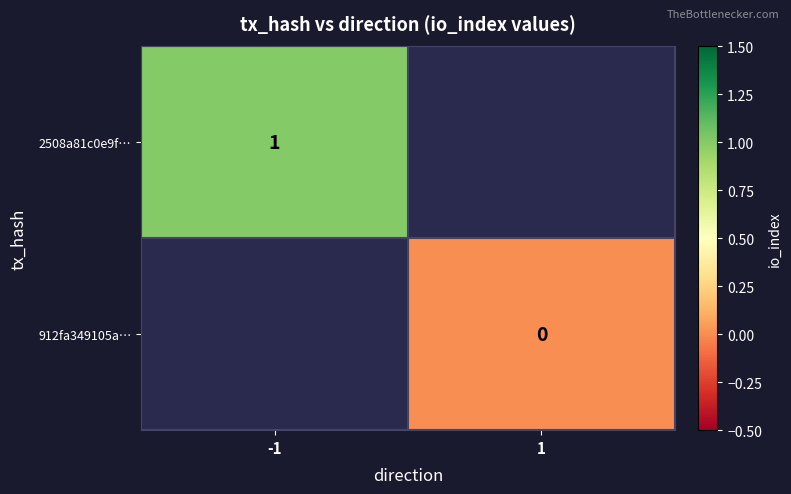

The value of 2508a81c0e9f… at -1 is 1. True or false?

True